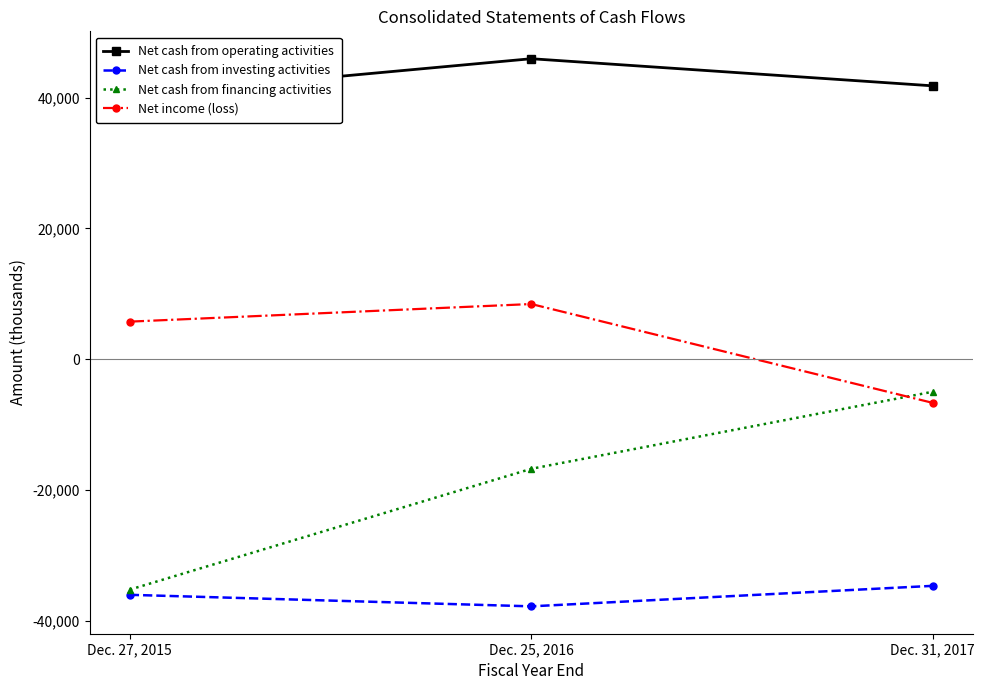

How many distinct data groups are displayed?

4